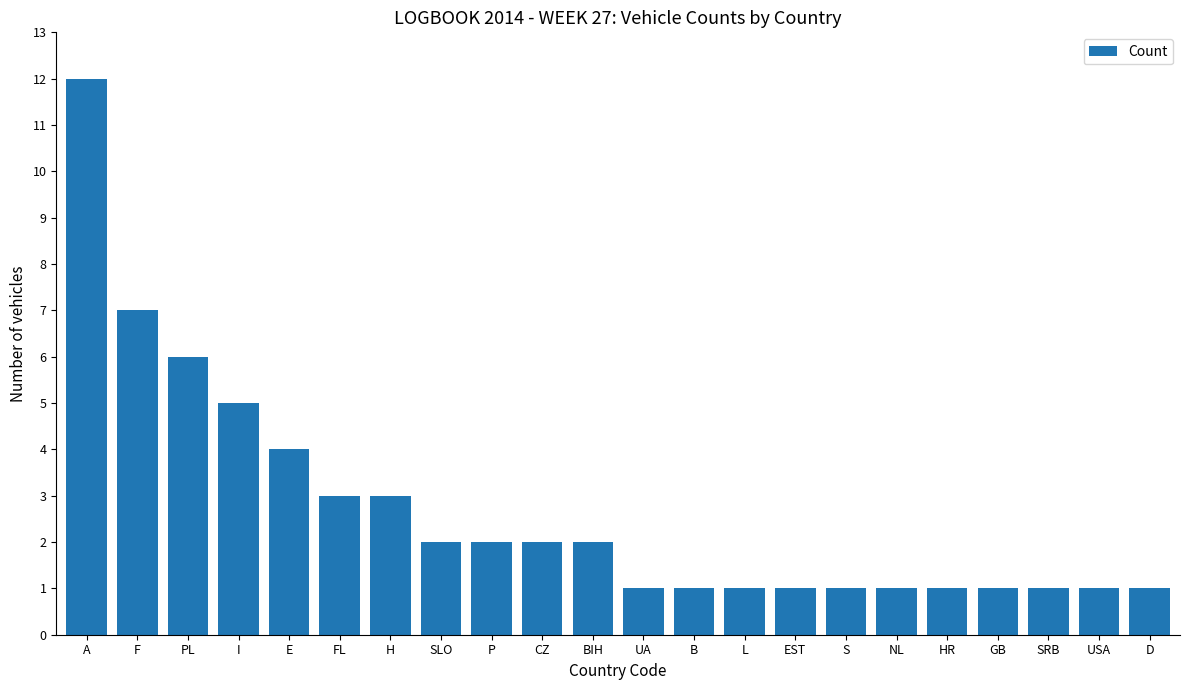

At which label is the value closest to 6?

PL